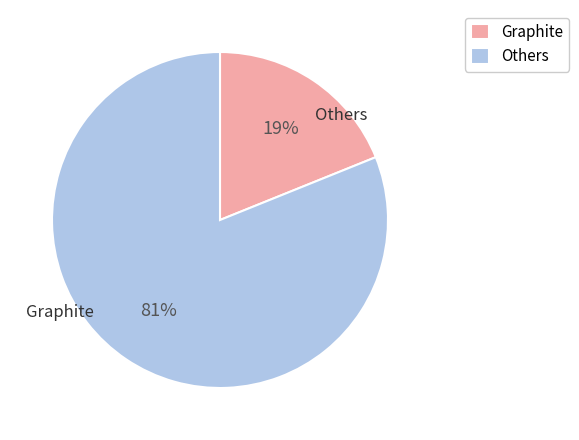

To the nearest percent, what percentage of the pie is Others?

81%